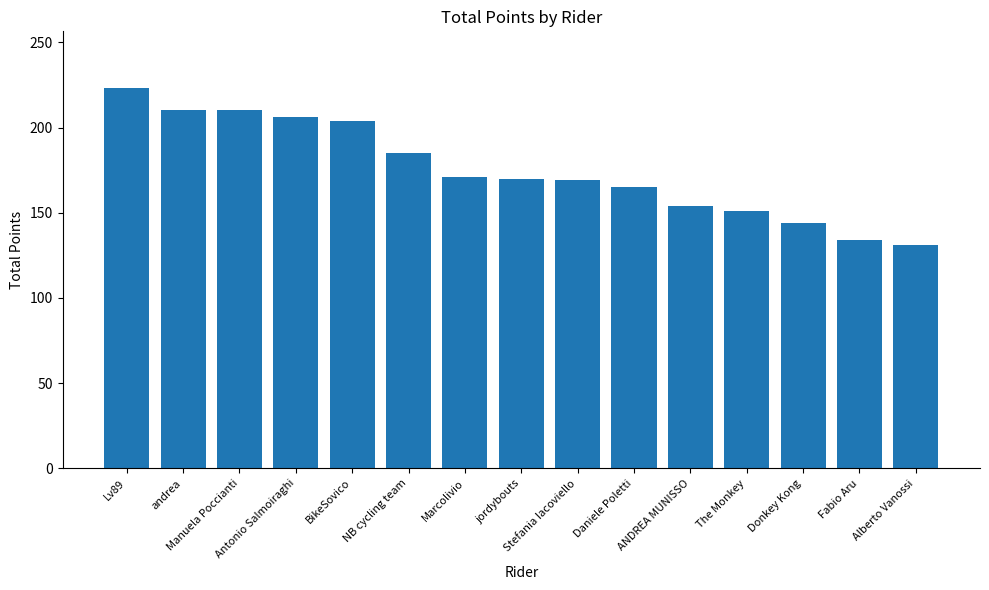

How many categories are shown in the chart?

15